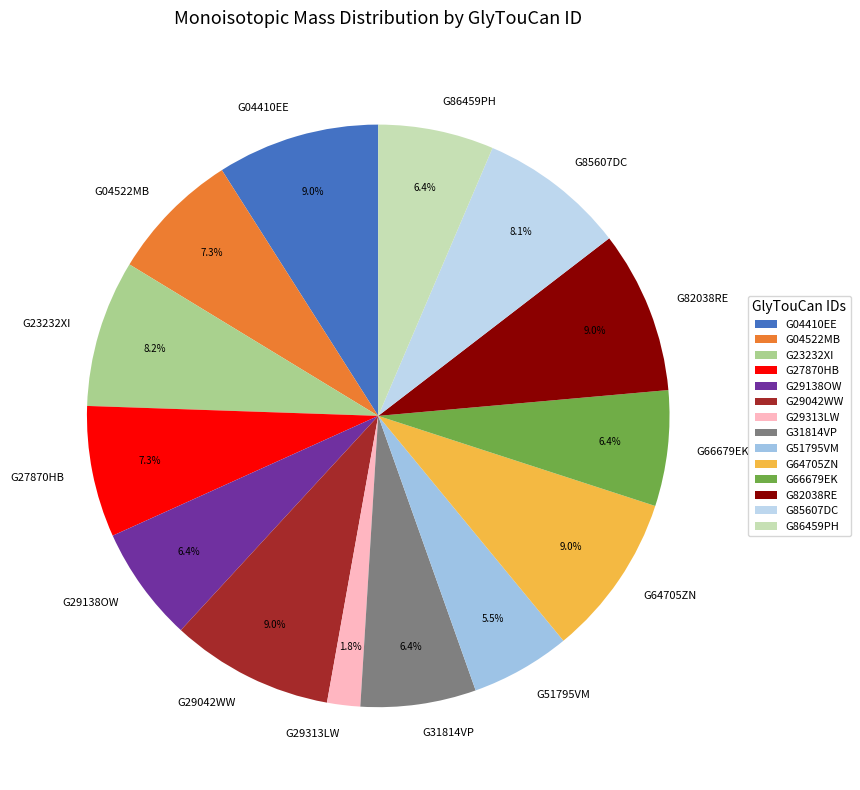

To the nearest percent, what is the average slice percentage?

7%